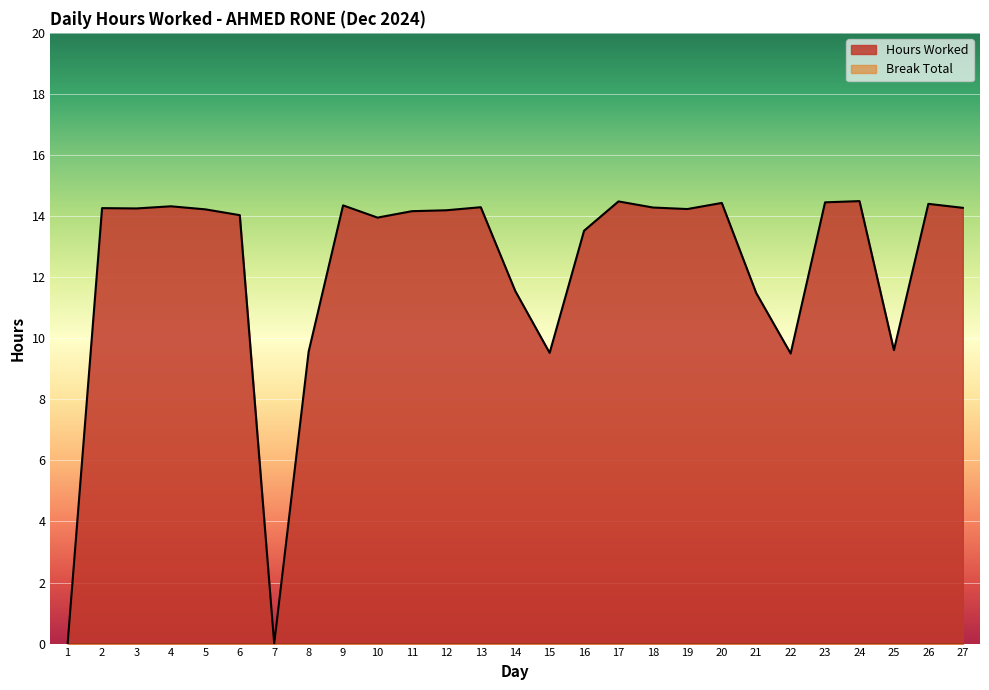

What is the average value?

12.3